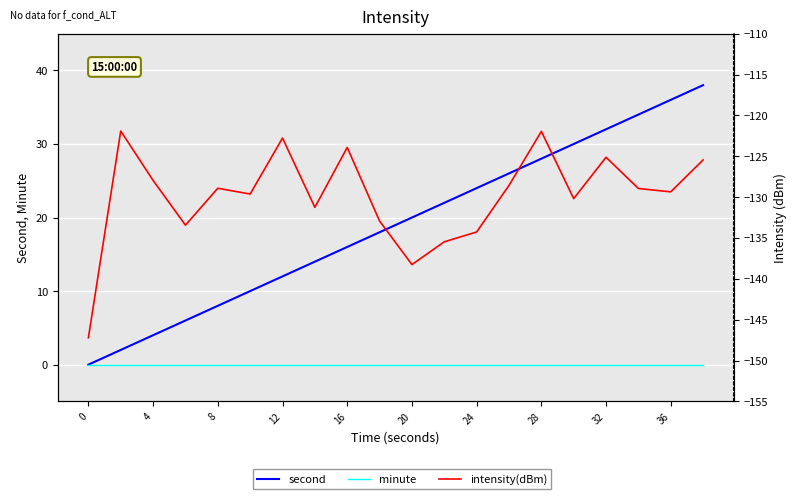

Is the value of second at 19 greater than the value of intensity(dBm) at 12?

Yes